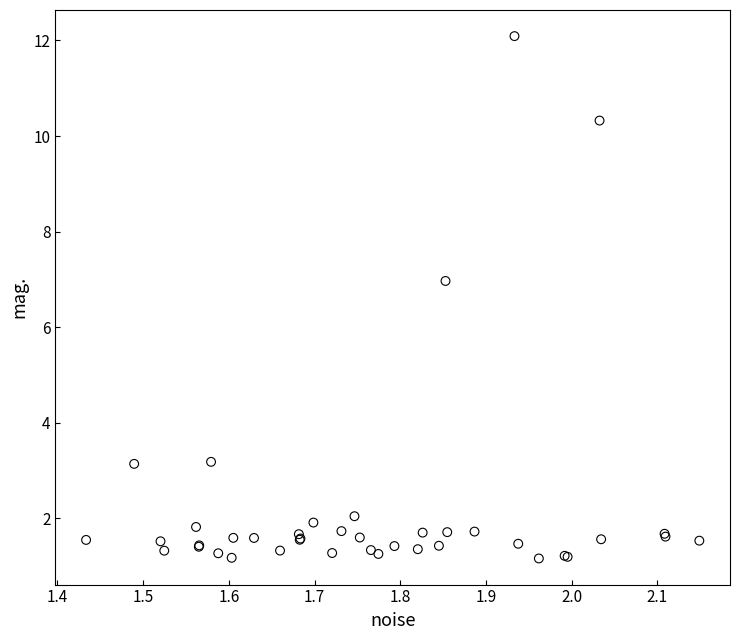

What Y value in the scatter plot is closest to 6?

7.0